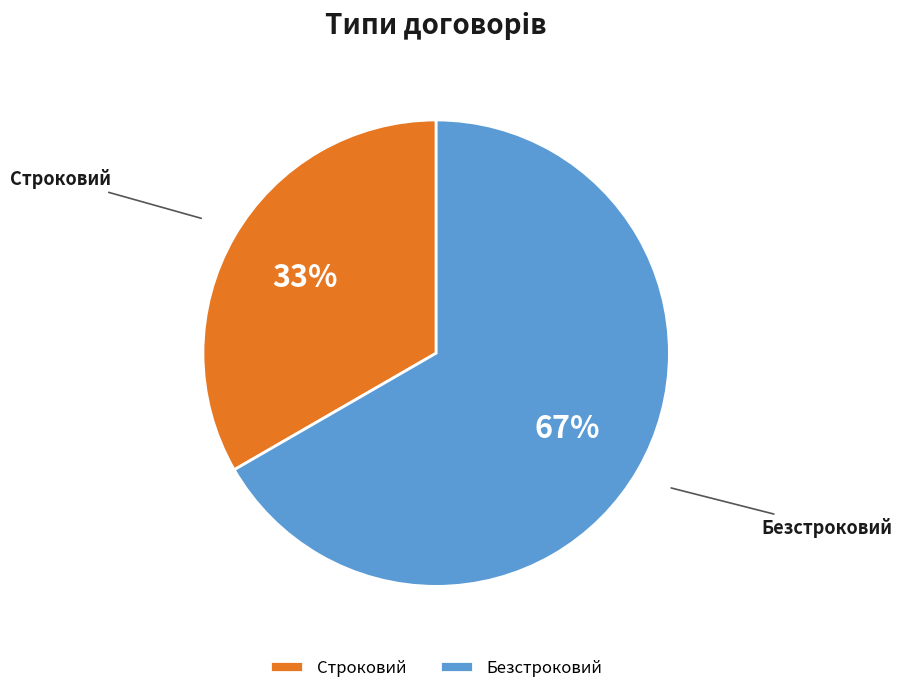

How many segments does this pie chart have?

2